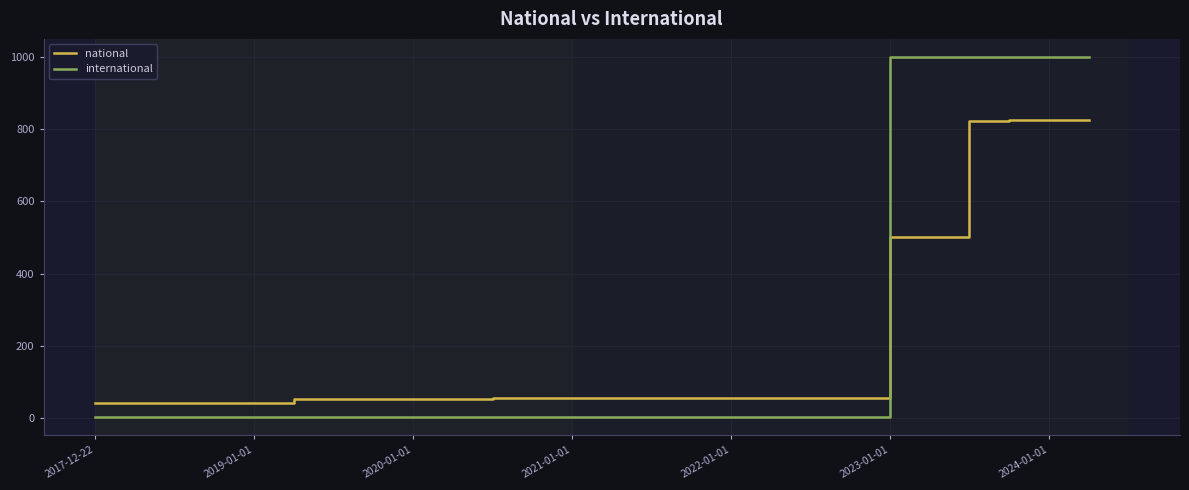

List the series in order of their peak value, highest first.

international, national